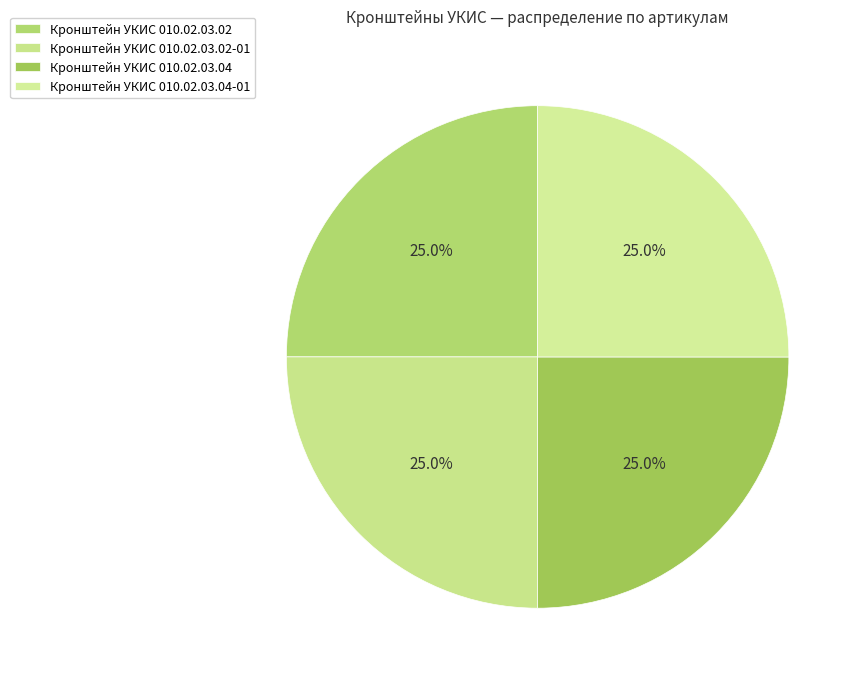

Rank the categories by value from highest to lowest.

Кронштейн УКИС 010.02.03.04-01, Кронштейн УКИС 010.02.03.04, Кронштейн УКИС 010.02.03.02-01, Кронштейн УКИС 010.02.03.02